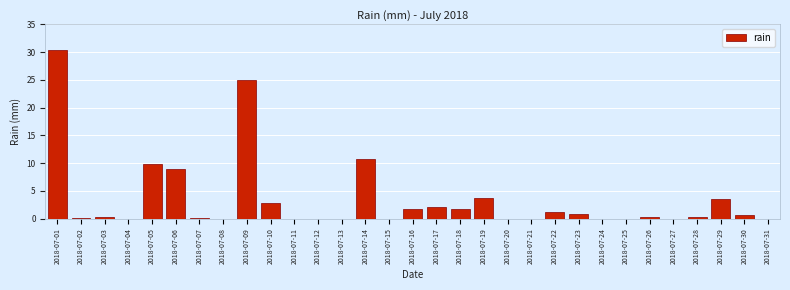

What is the greatest value displayed?

30.4